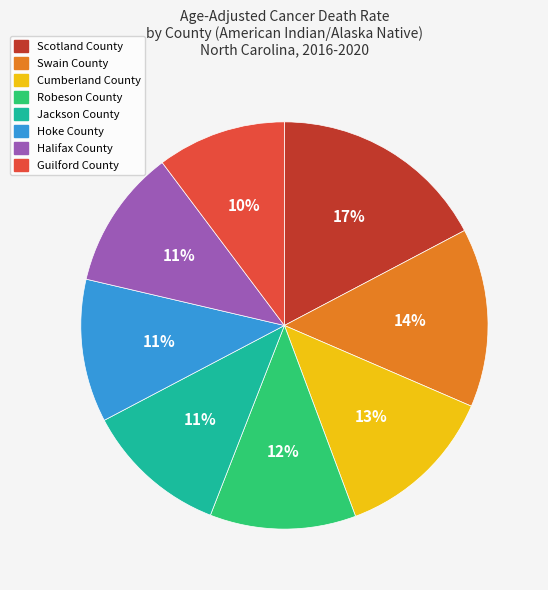

The Guilford County slice represents 10% of the pie. True or false?

True